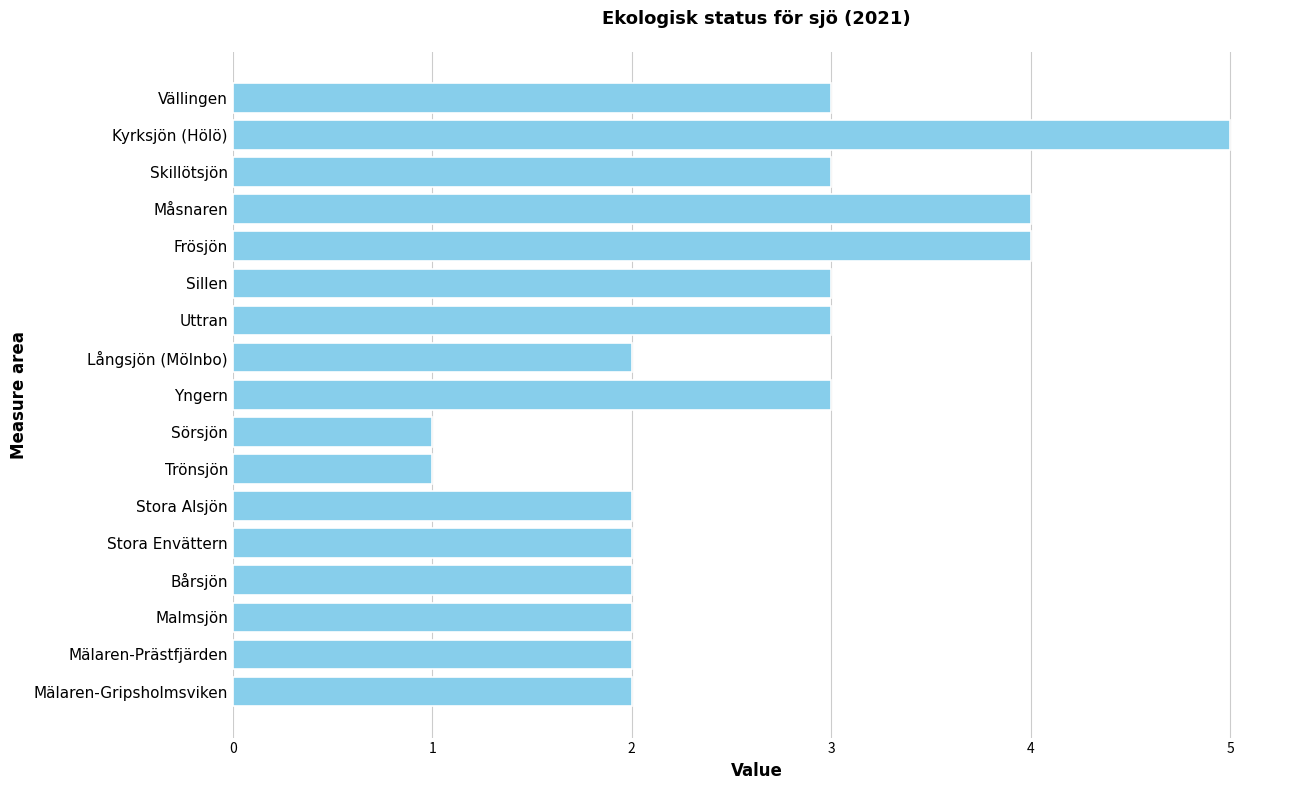

How many distinct data groups are displayed?

1